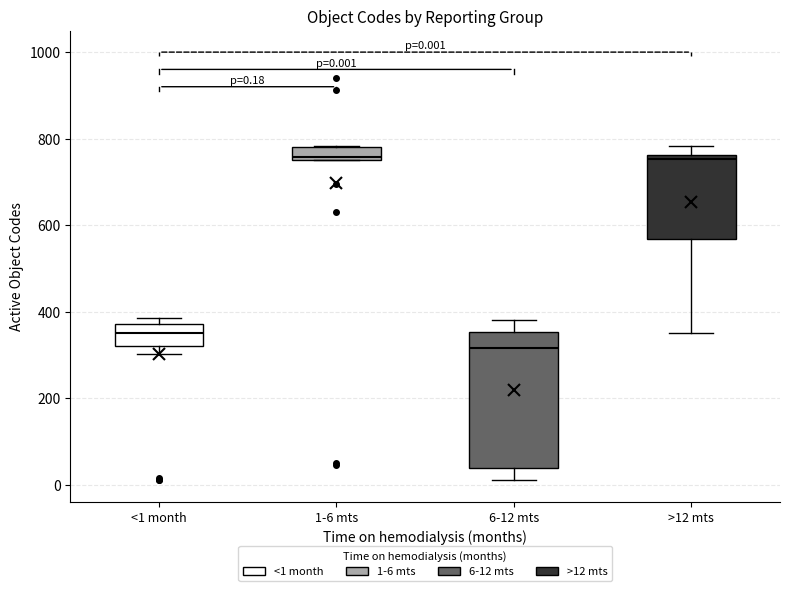

Comparing the boxes themselves (not the whiskers), which one is the tallest?

6-12 mts